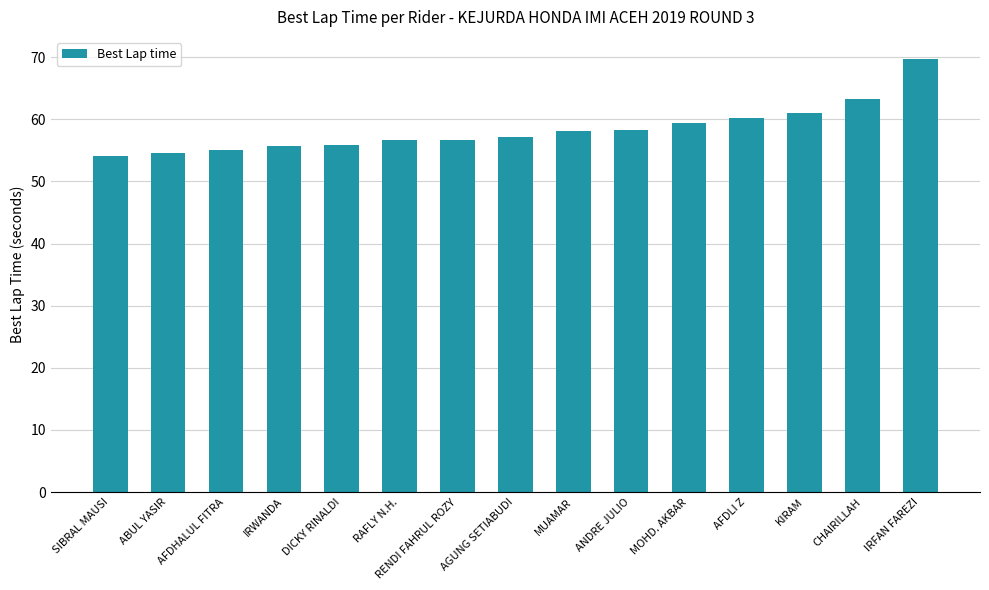

How many categories are shown in the chart?

15